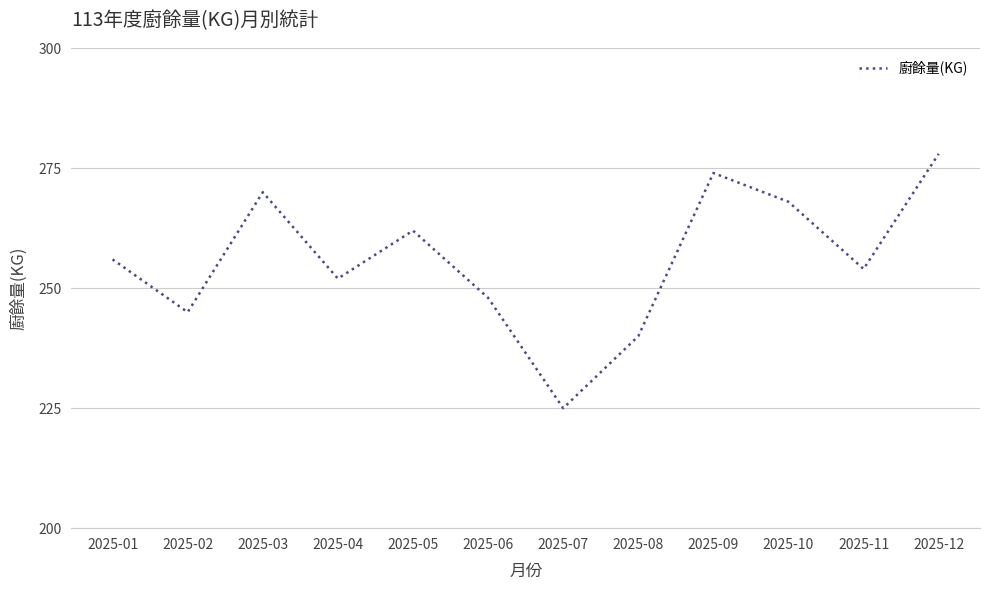

True or false: the data shows 61 at 2025-02.

False